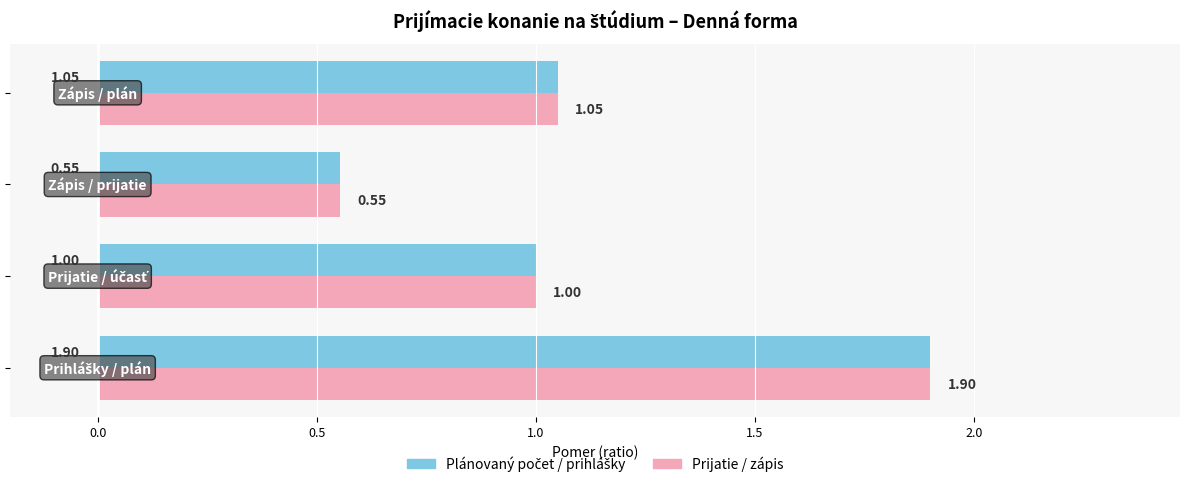

How many categories are shown in the chart?

4